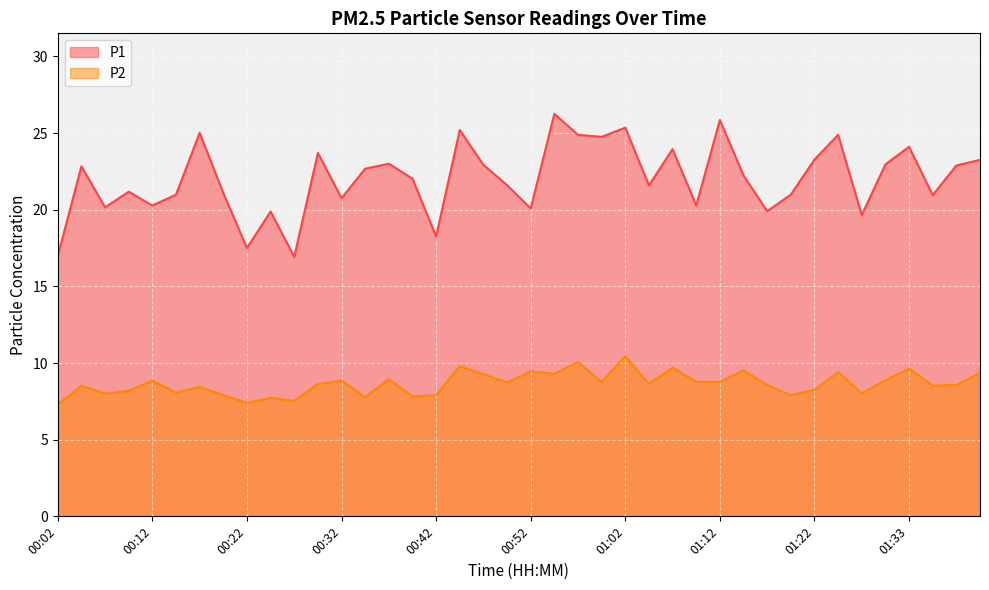

What position from the left is 01:38?

39